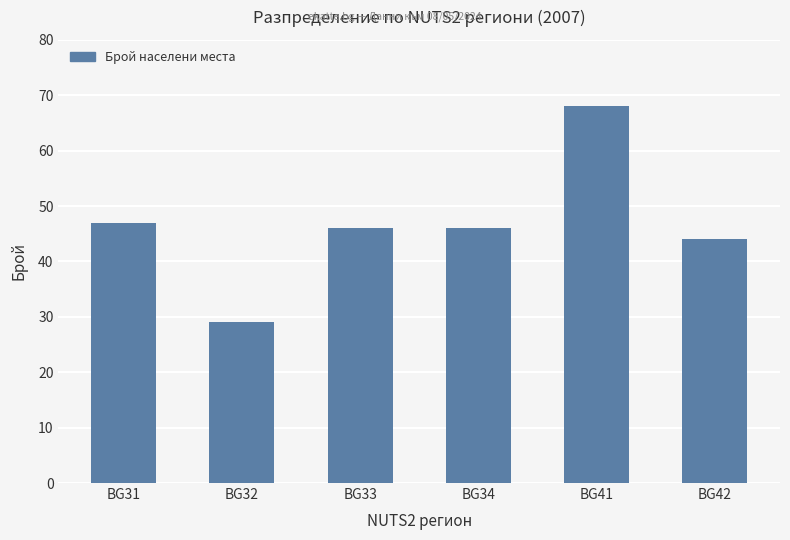

At which label is the value closest to 48?

BG31